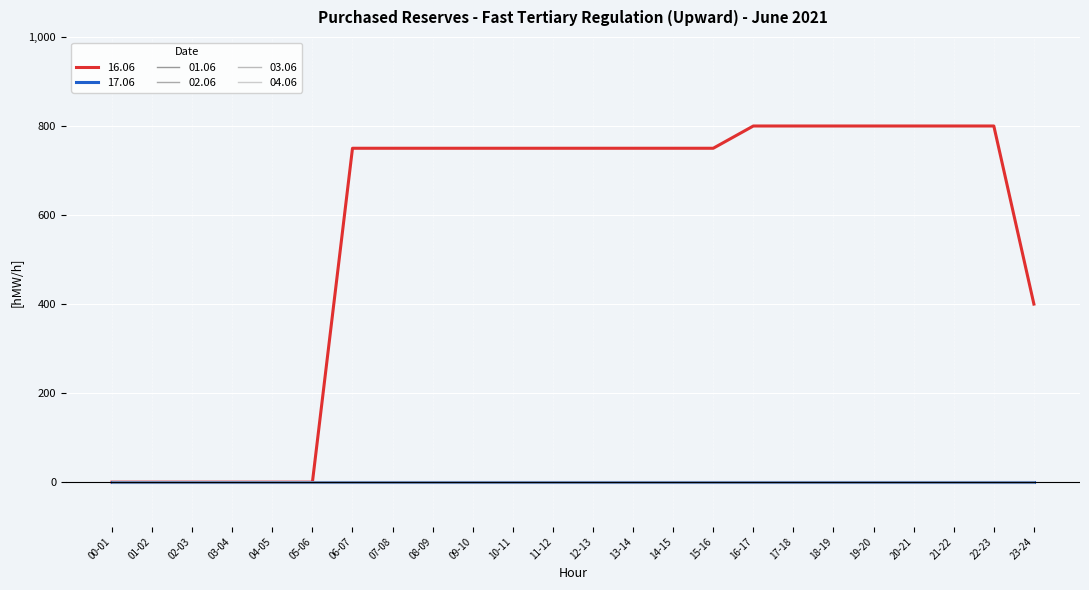

What is the label of the 2nd point from the left?

01-02